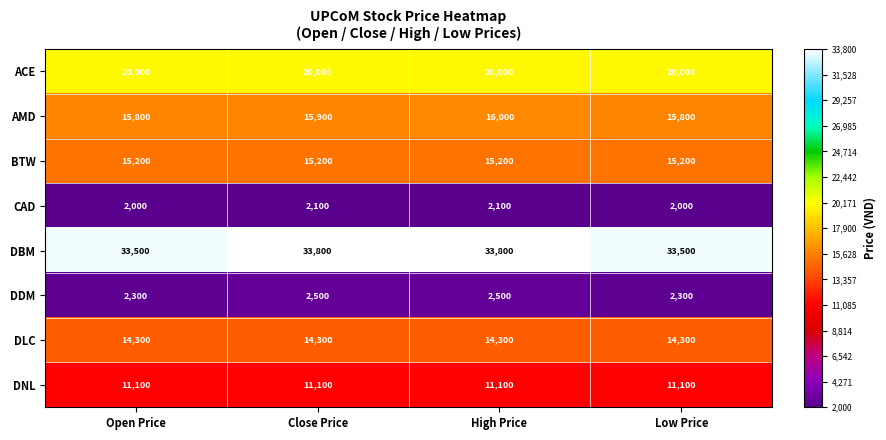

What is the total value across all series at Open Price?

114200